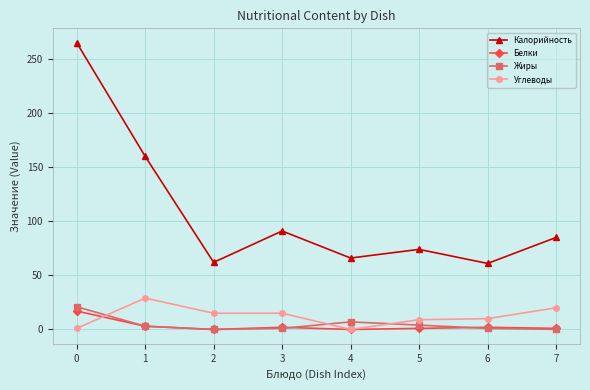

How many values in the Углеводы series are below 15?

4